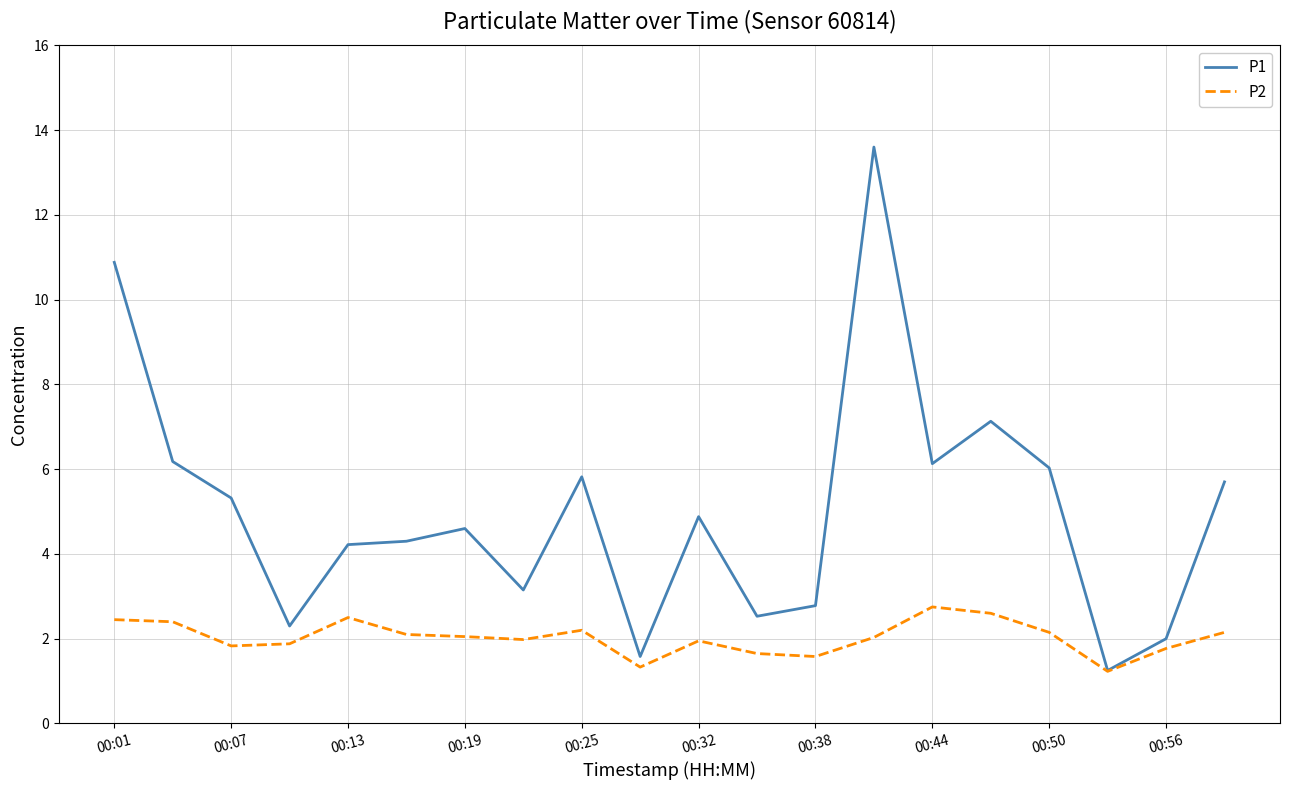

What is the lowest value of the P2 series?

1.2